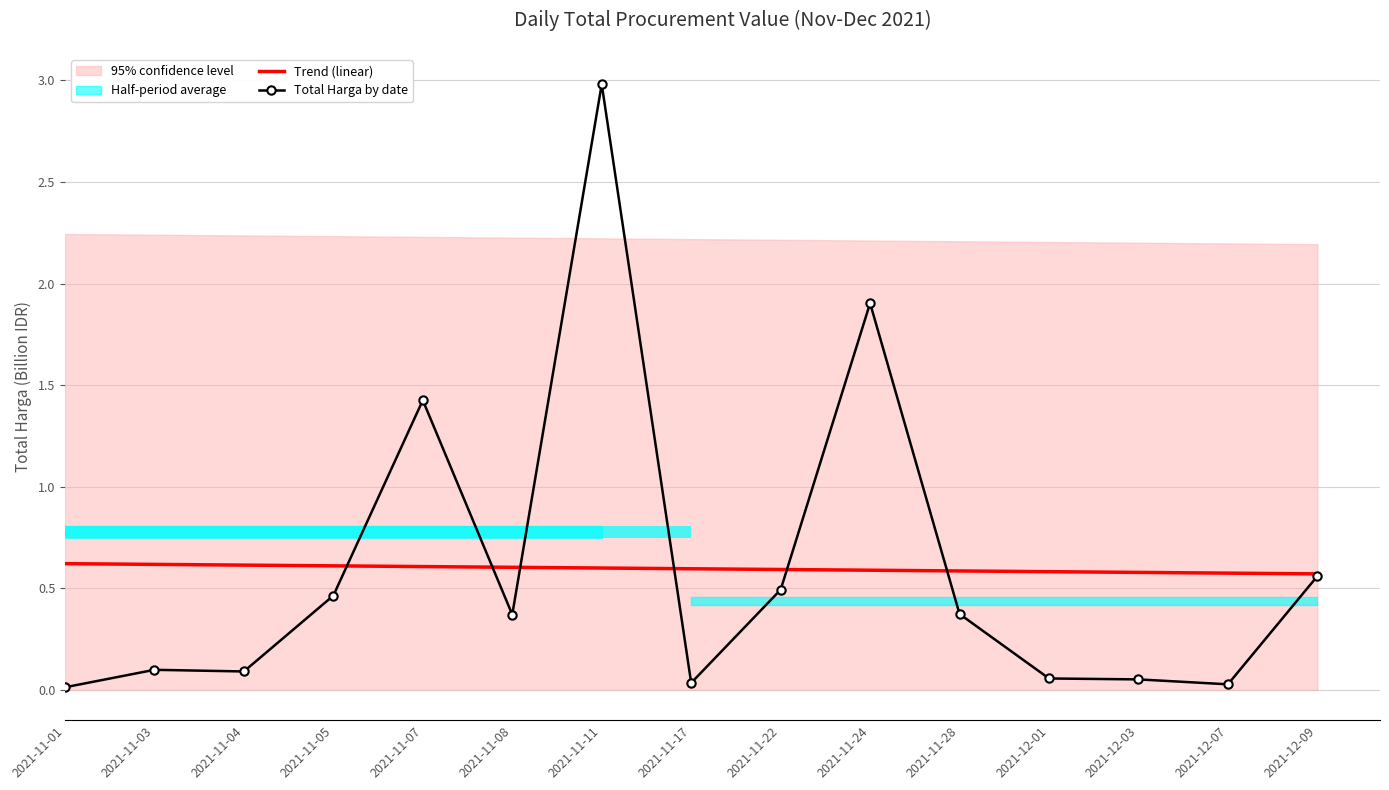

How many bars are there in each group?

2